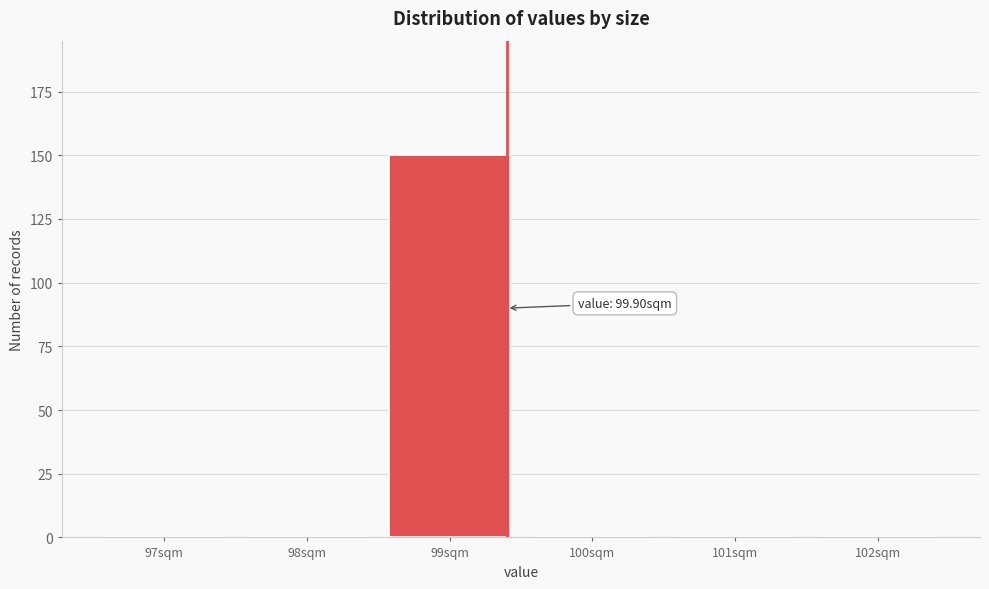

Reading left to right, extract all data points from this chart.

97sqm=0	98sqm=0	99sqm=150	100sqm=0	101sqm=0	102sqm=0